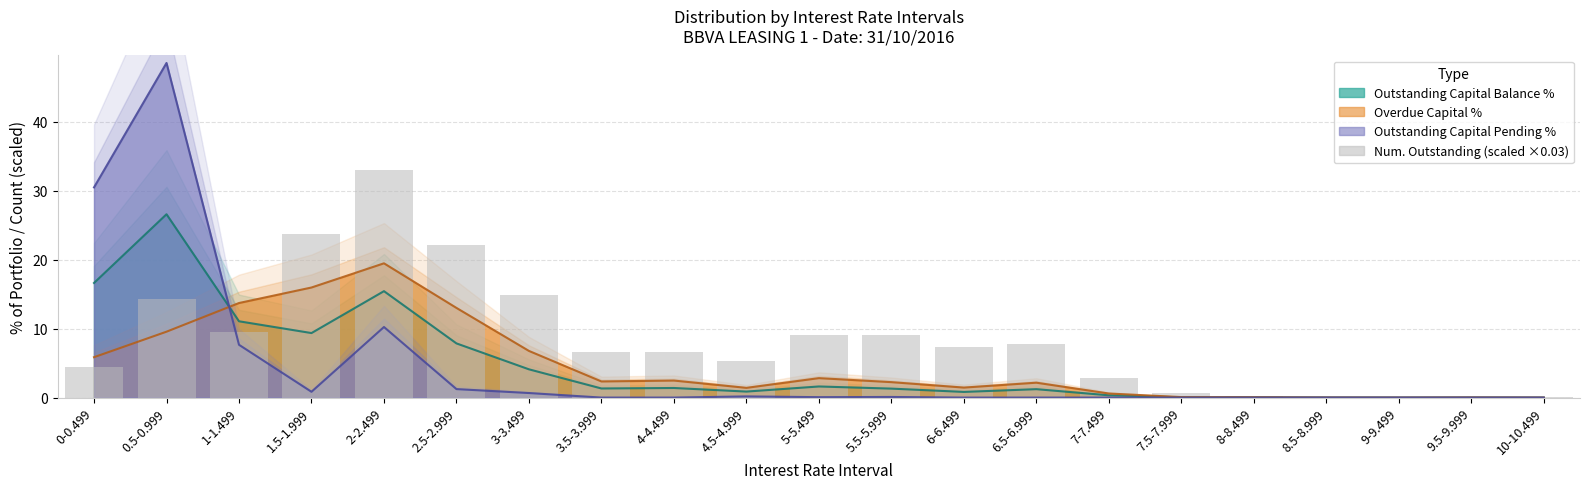

Which category has the lowest value across all series?

9-9.499